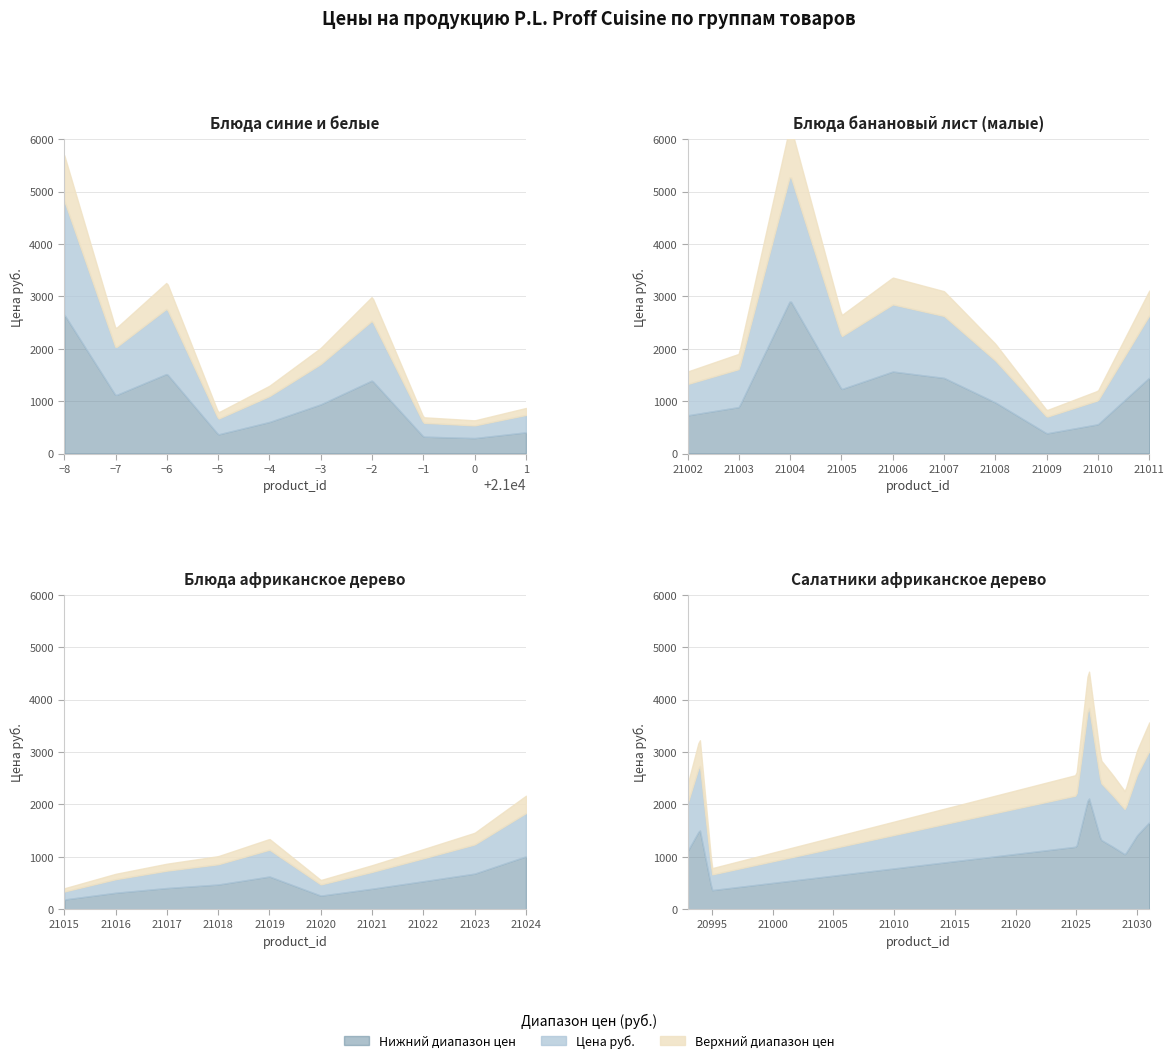

At which label does Цена руб. first exceed 1775?

20992